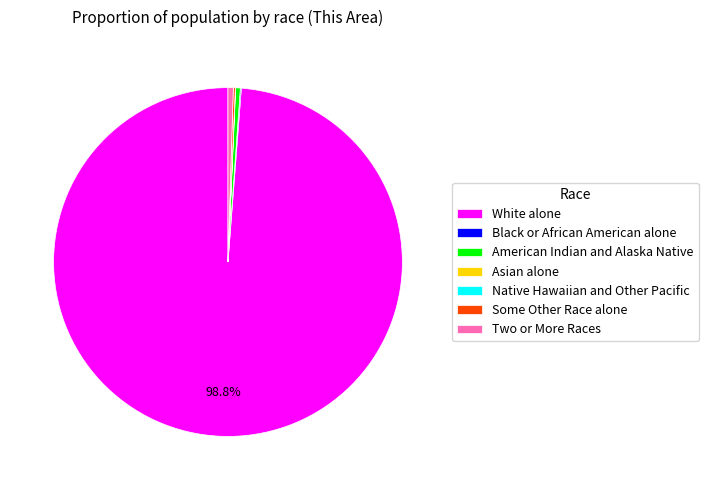

What is the largest slice in the pie chart?

White alone